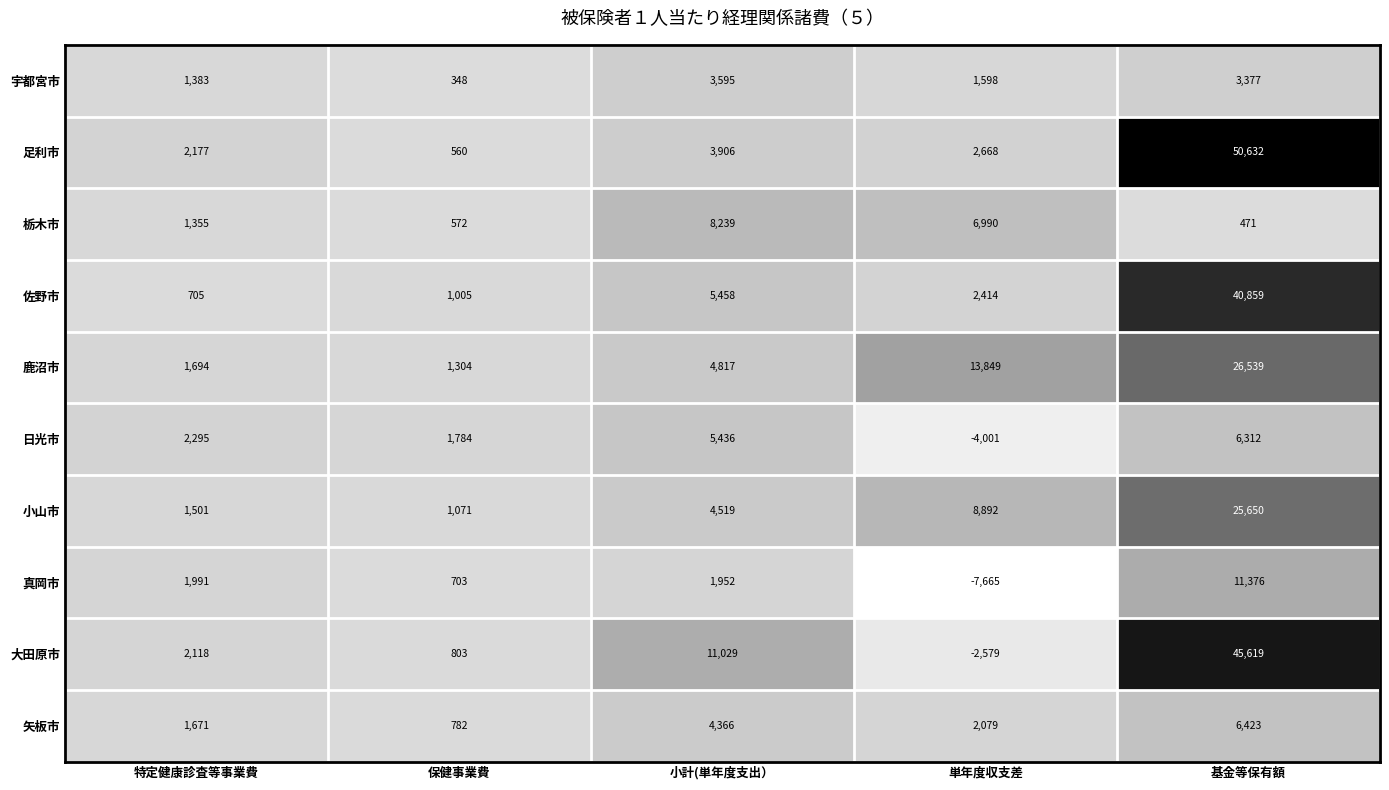

The value of 宇都宮市 at 小計(単年度支出） is 5691. True or false?

False